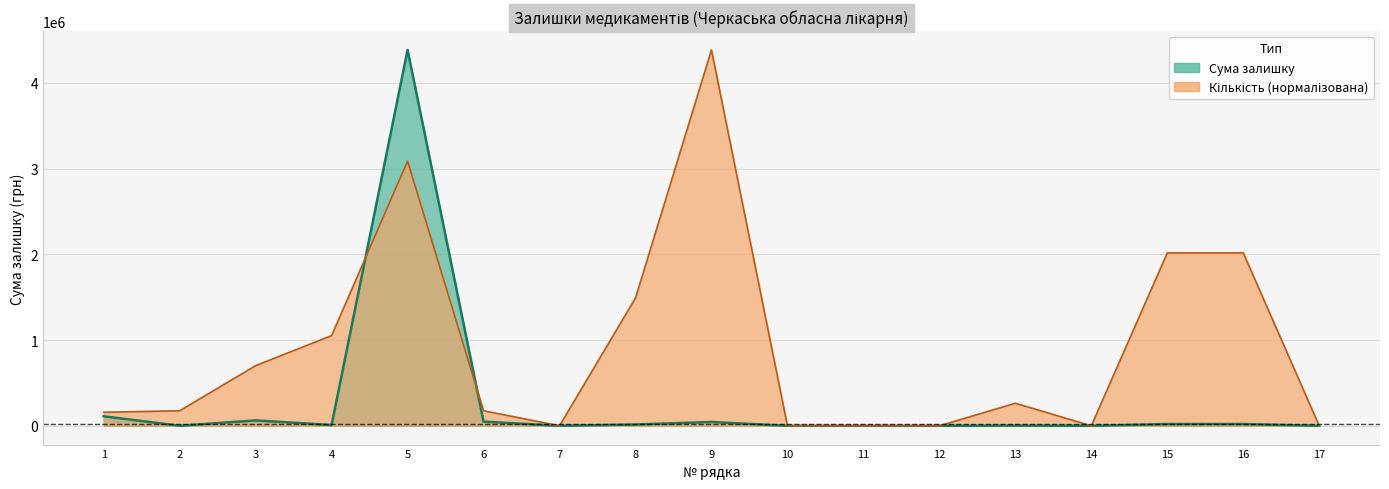

How many data points does each series have?

17